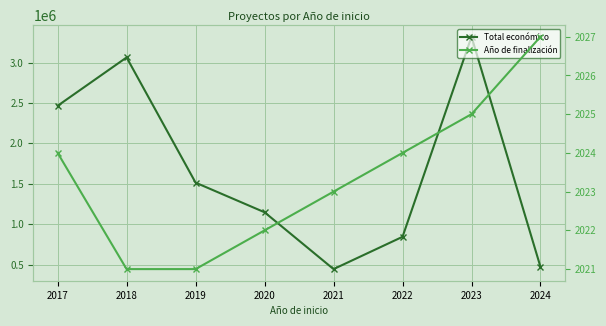

How many lines are shown in the chart?

2